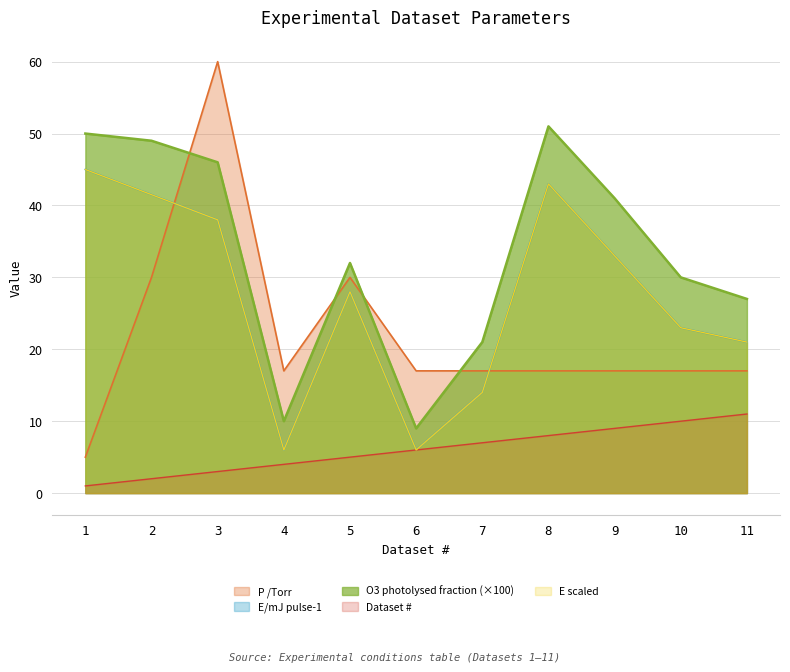

Which series has the widest spread of values?

P /Torr